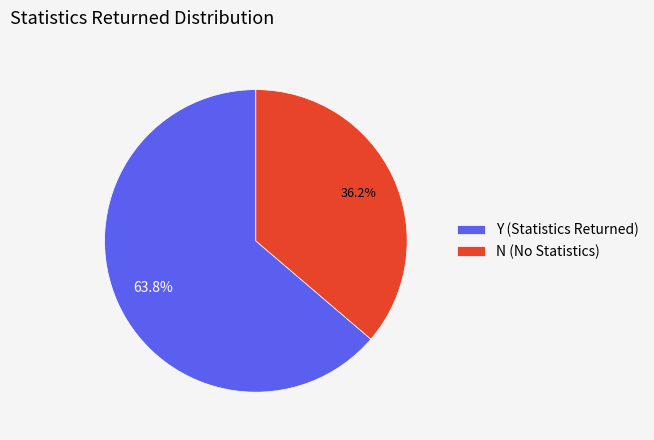

How many slices are in this pie chart?

2